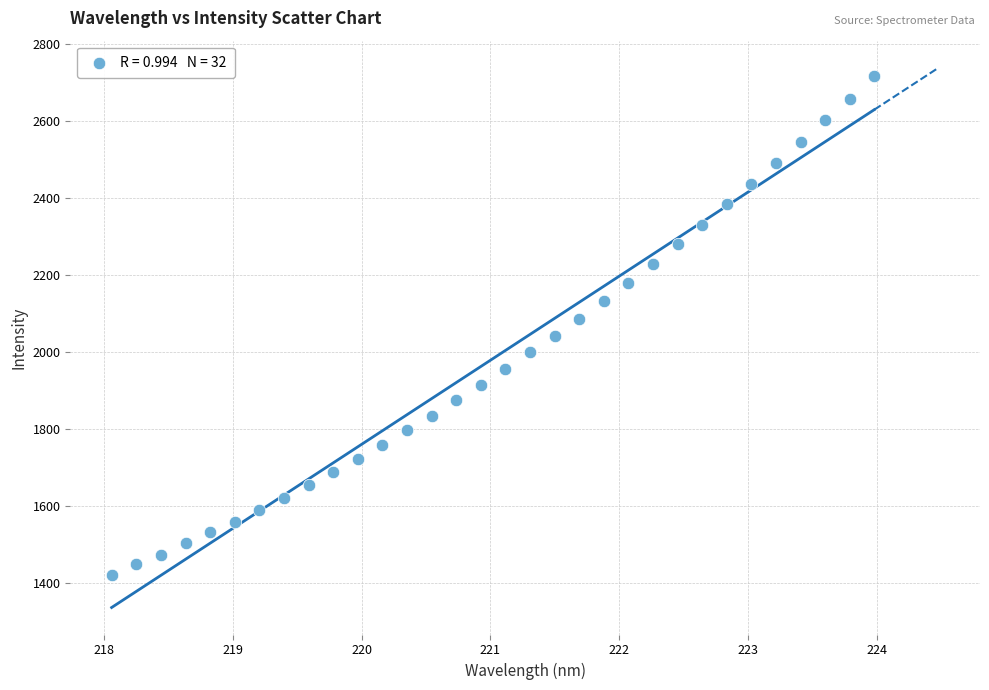

What is the range of Y values (max minus min)?

1294.2